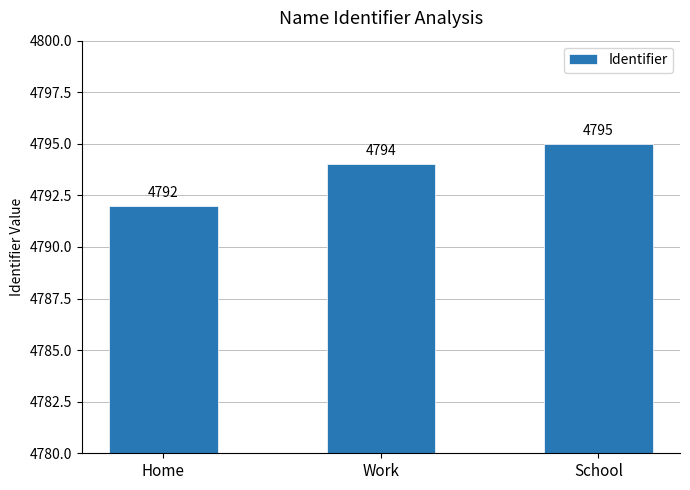

Count the values in the range 4792 to 4795.

3